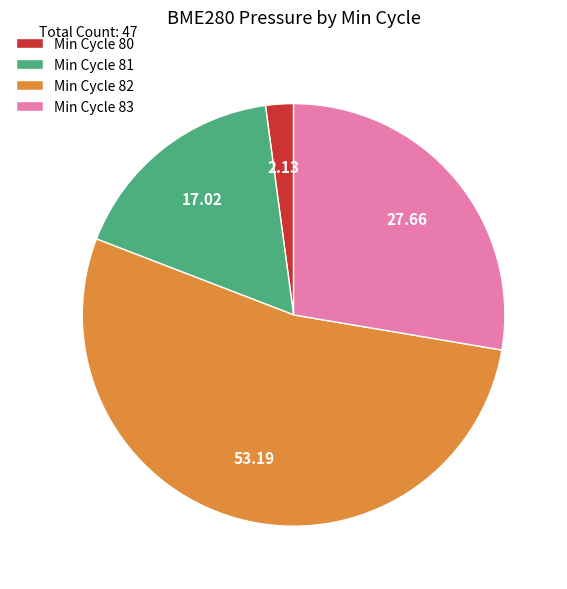

Approximately how many times larger is the value at Min Cycle 82 compared to Min Cycle 81?

3.1